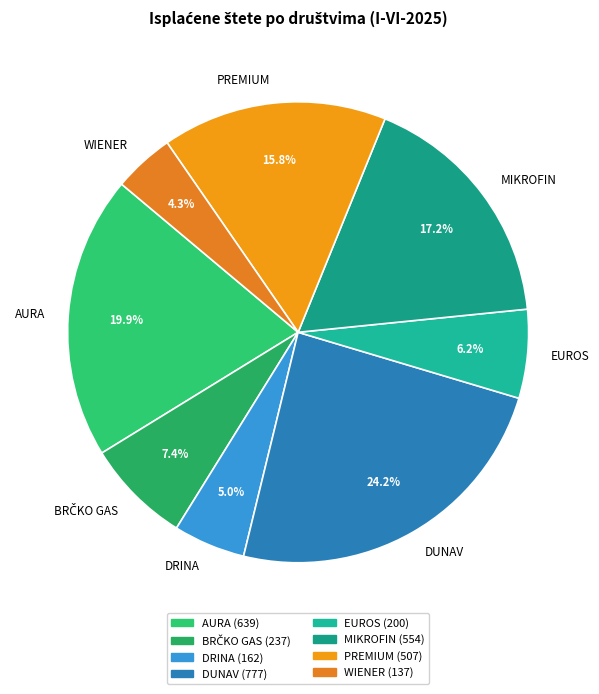

Which slice is the smallest?

WIENER